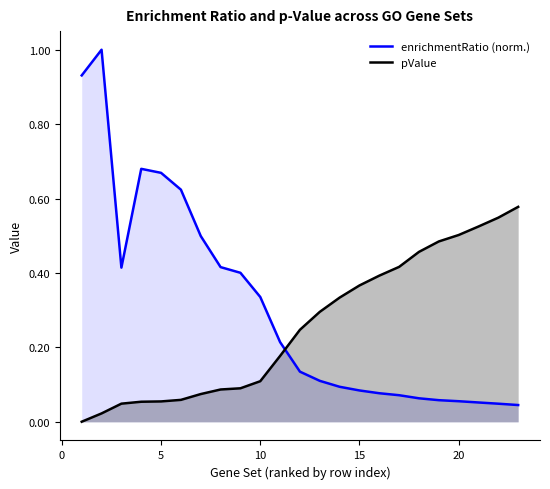

What is the sum of all enrichmentRatio (norm.) values?

7.1